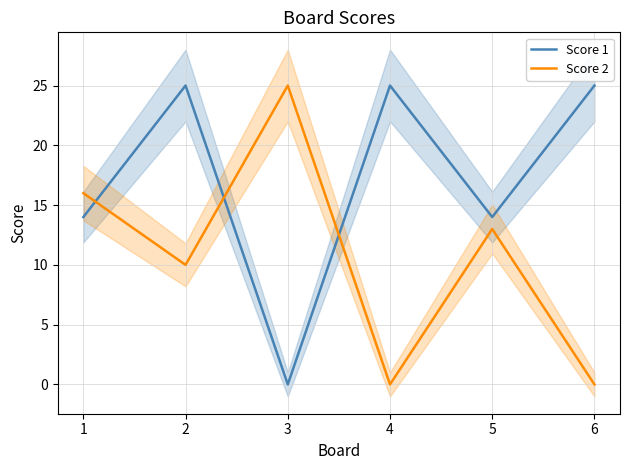

What is the value of the Score 1 point at the 6th from the left?

25